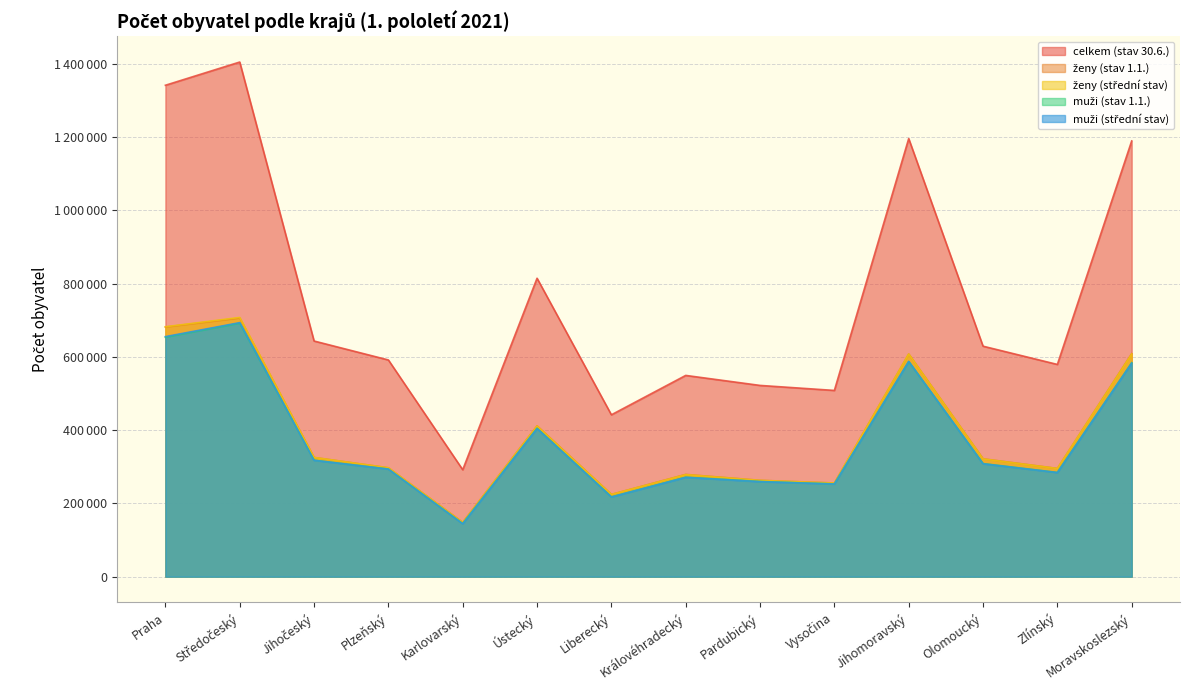

How many lines are shown in the chart?

5